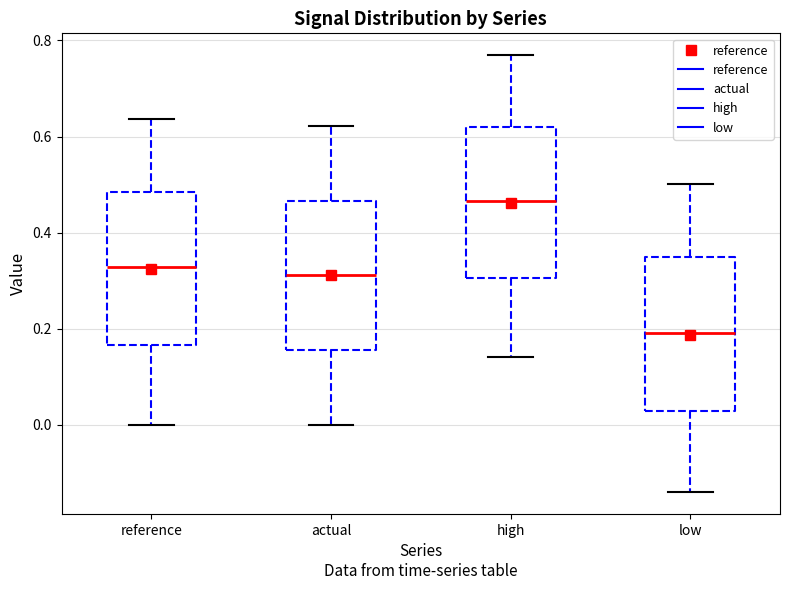

Which box's median line is the highest?

high